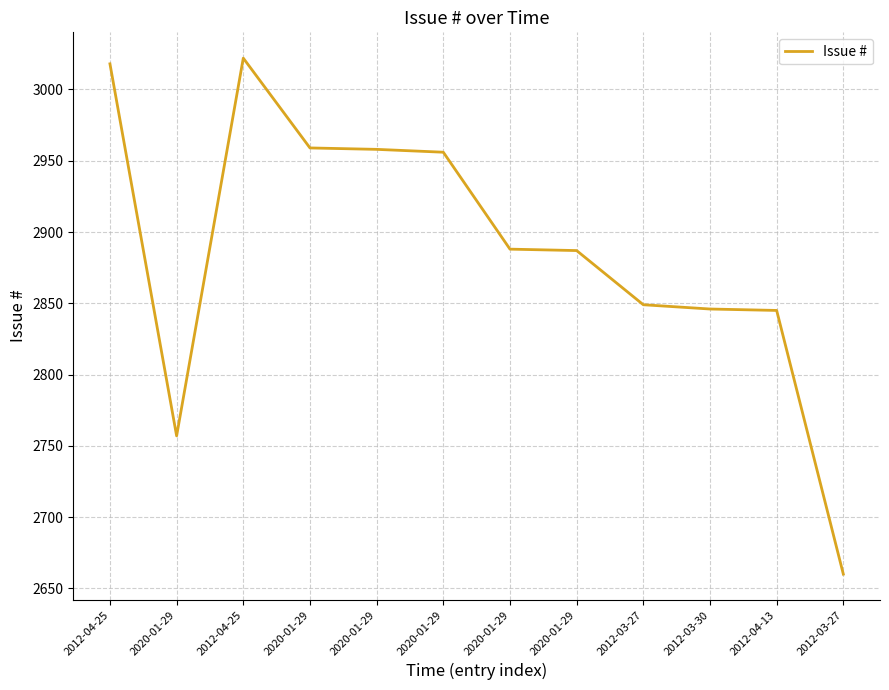

Where is the first local maximum?

2012-04-25